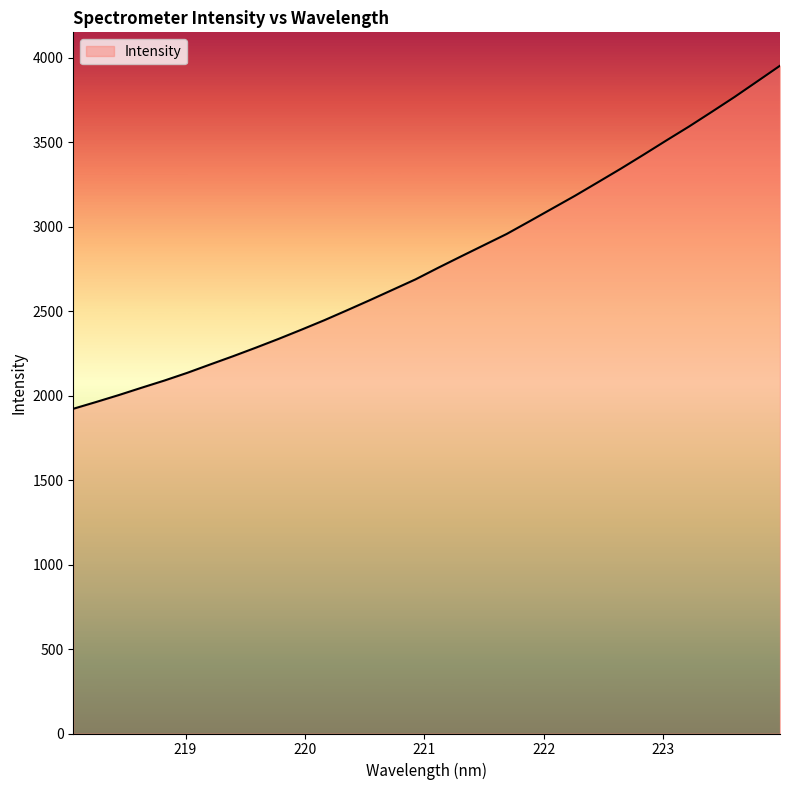

What is the difference between the maximum and minimum values?

2031.0